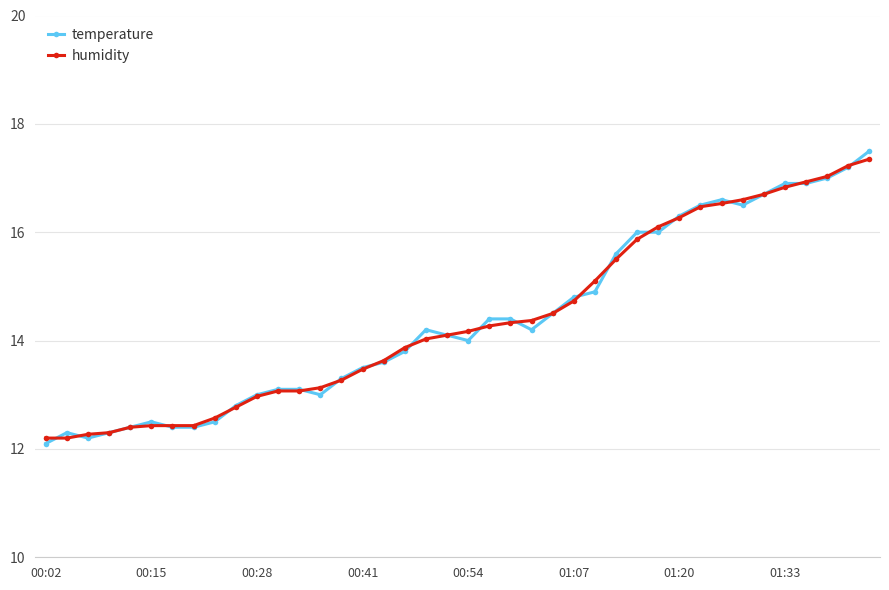

What is the difference between the maximum and minimum values in the temperature series?

5.4